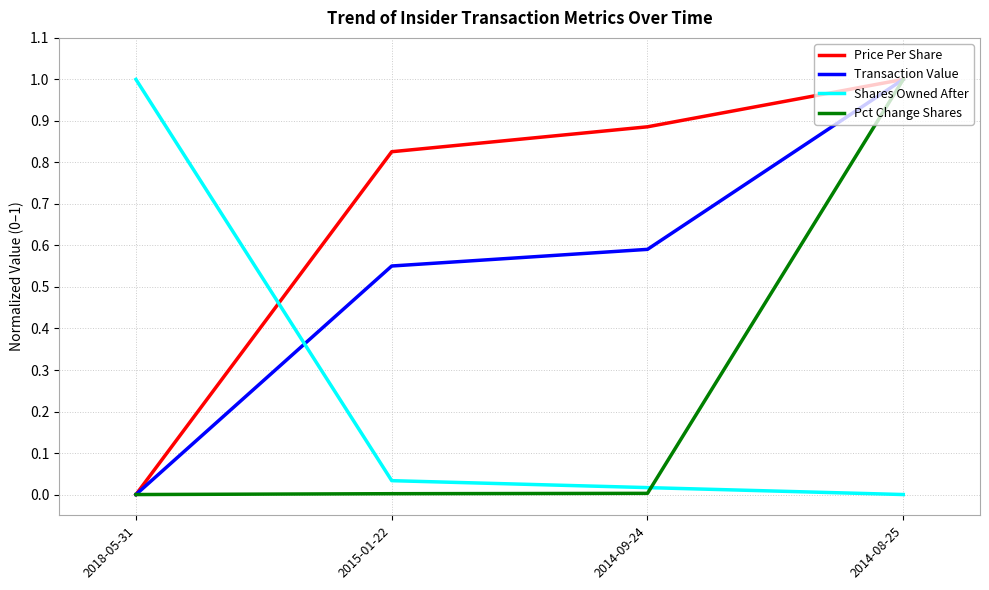

At which label does Transaction Value reach its minimum?

2018-05-31